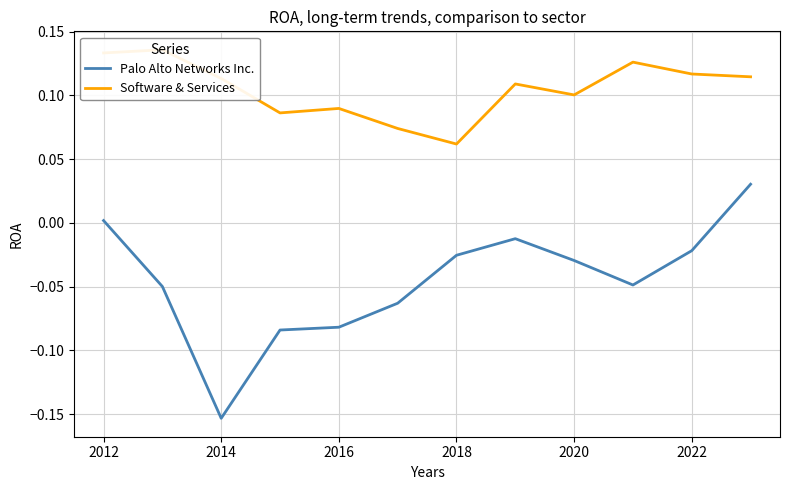

At which label does Palo Alto Networks Inc. reach its minimum?

2014